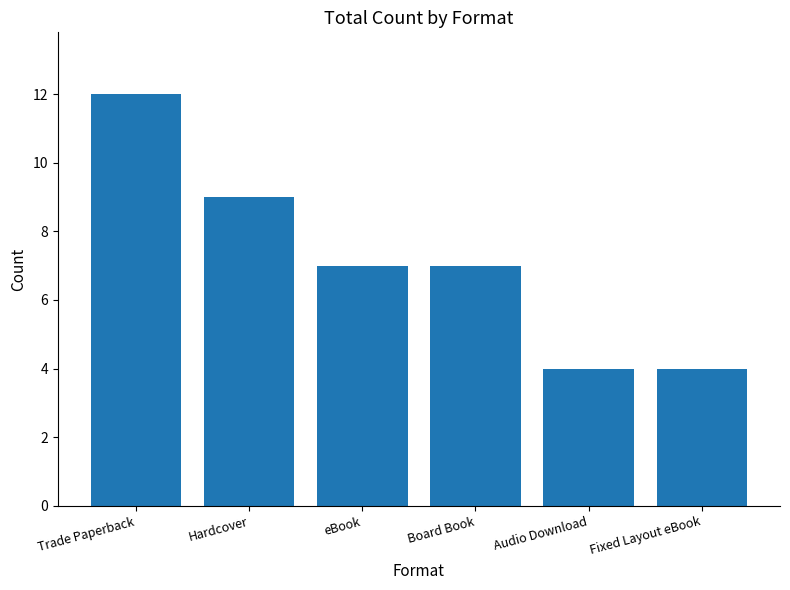

What value does the data have at Audio Download?

4